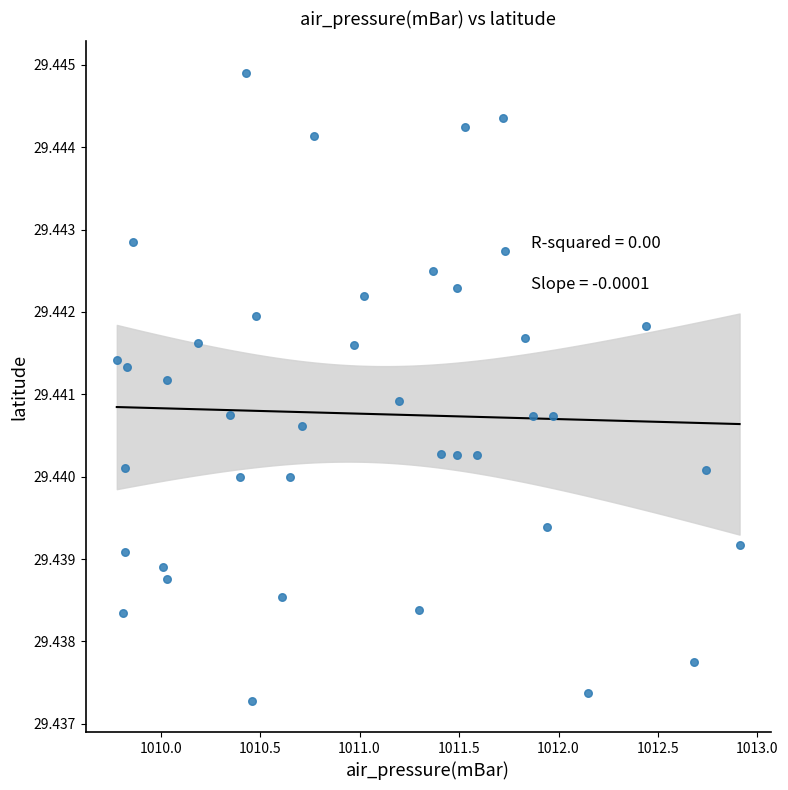

What is the range of X values (max minus min)?

3.1